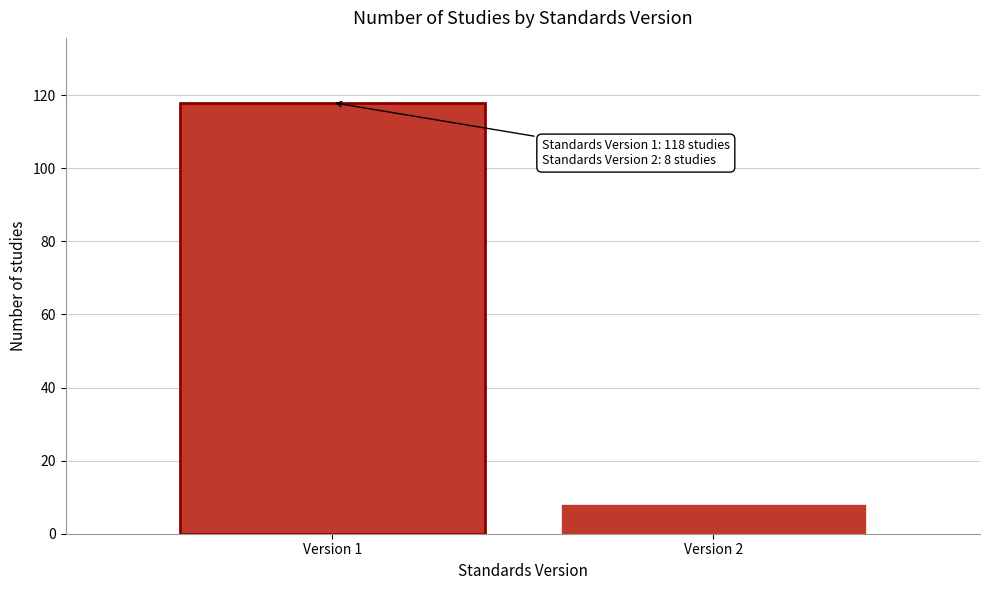

Reading left to right, list all the values displayed in this chart.

Version 1=118	Version 2=8